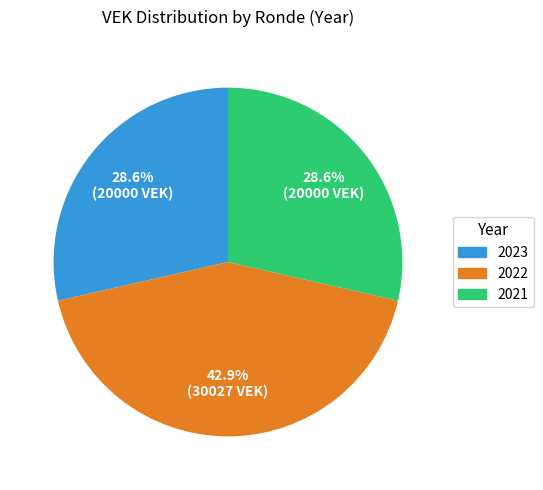

To the nearest percent, what is the difference between the largest and smallest slice percentages?

14%